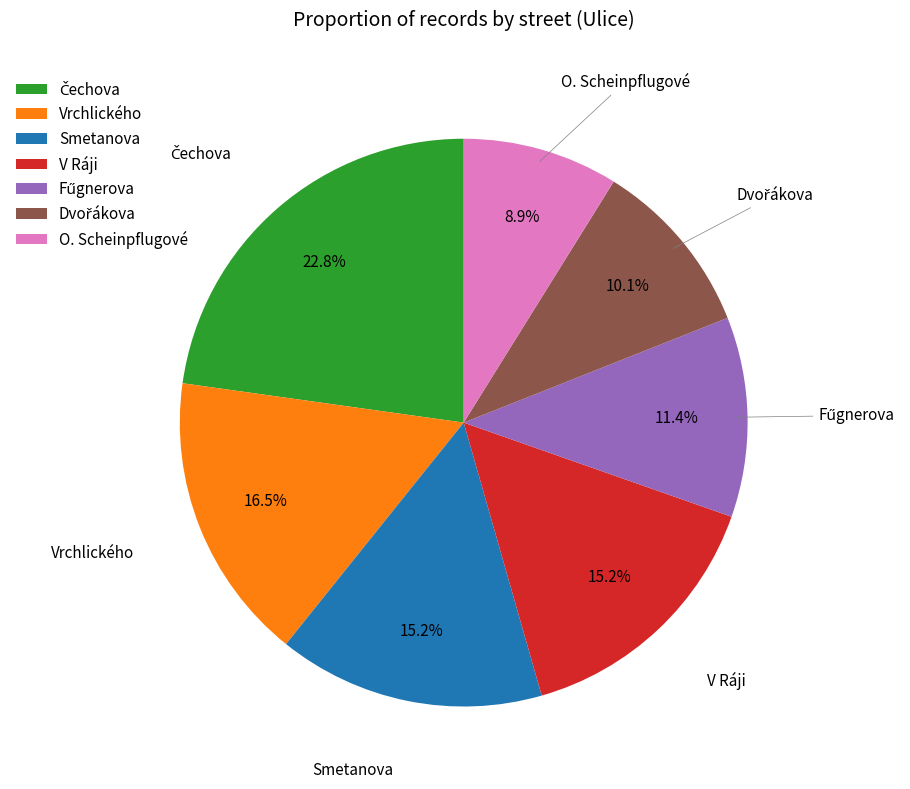

What is the smallest slice in the pie chart?

O. Scheinpflugové